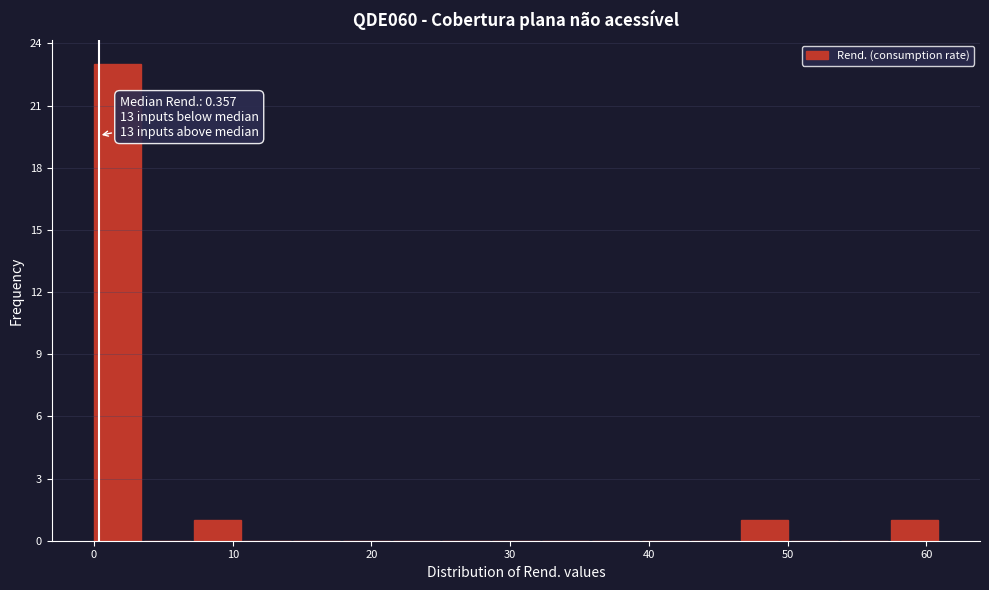

Read against the x-axis, roughly where is the centre of the tallest bar?

2